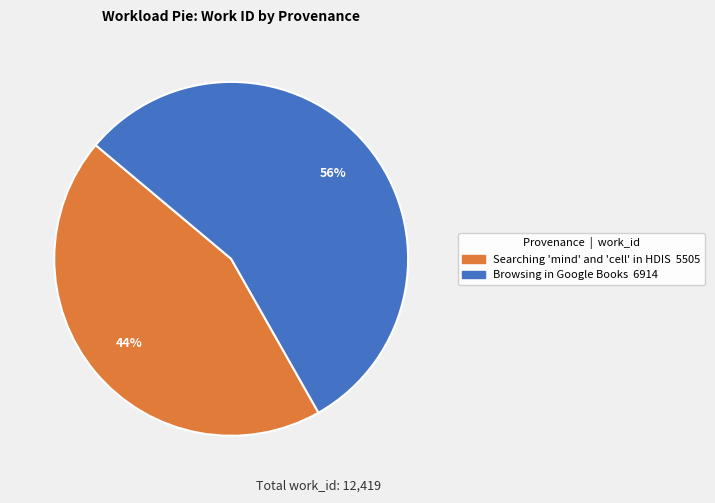

How many segments does this pie chart have?

2